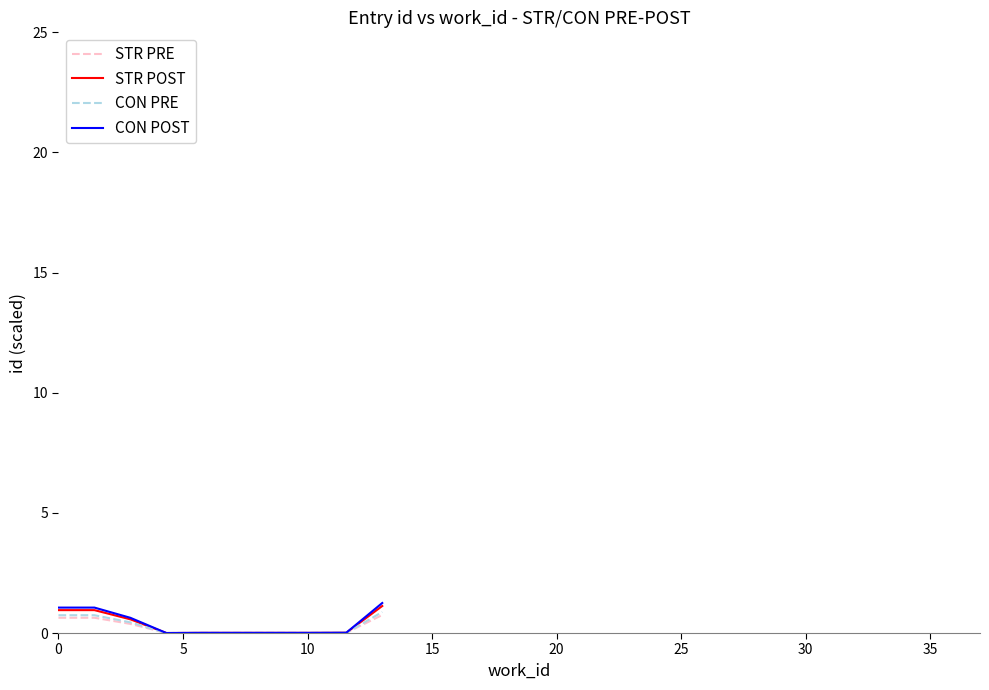

Which series has the largest range (max minus min)?

CON POST